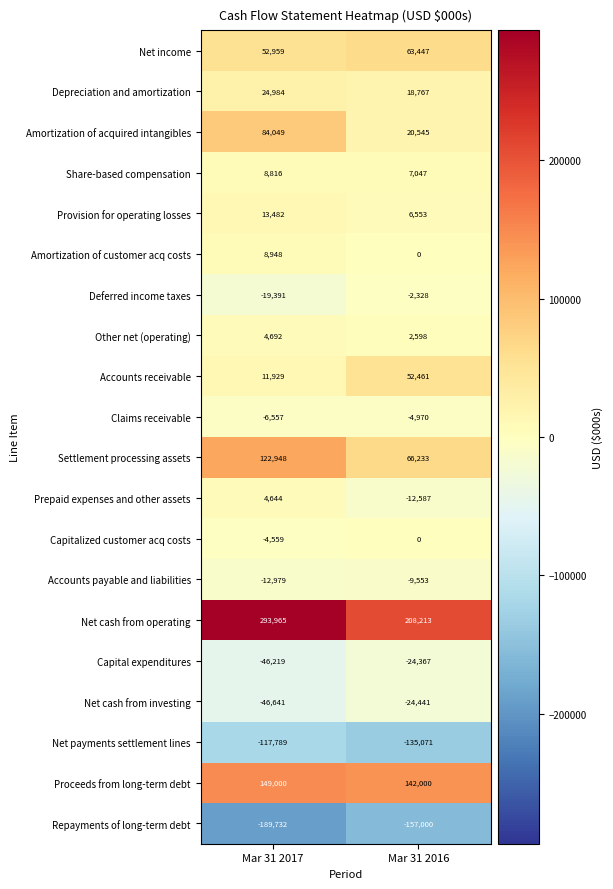

Count the number of data series in this chart.

20